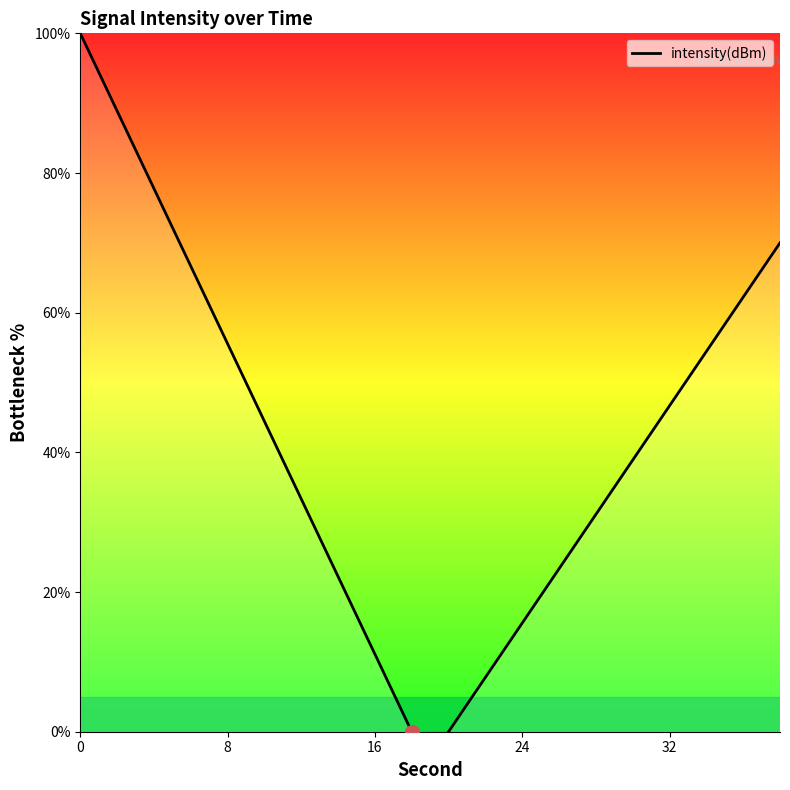

Count the number of values greater than 55.

5